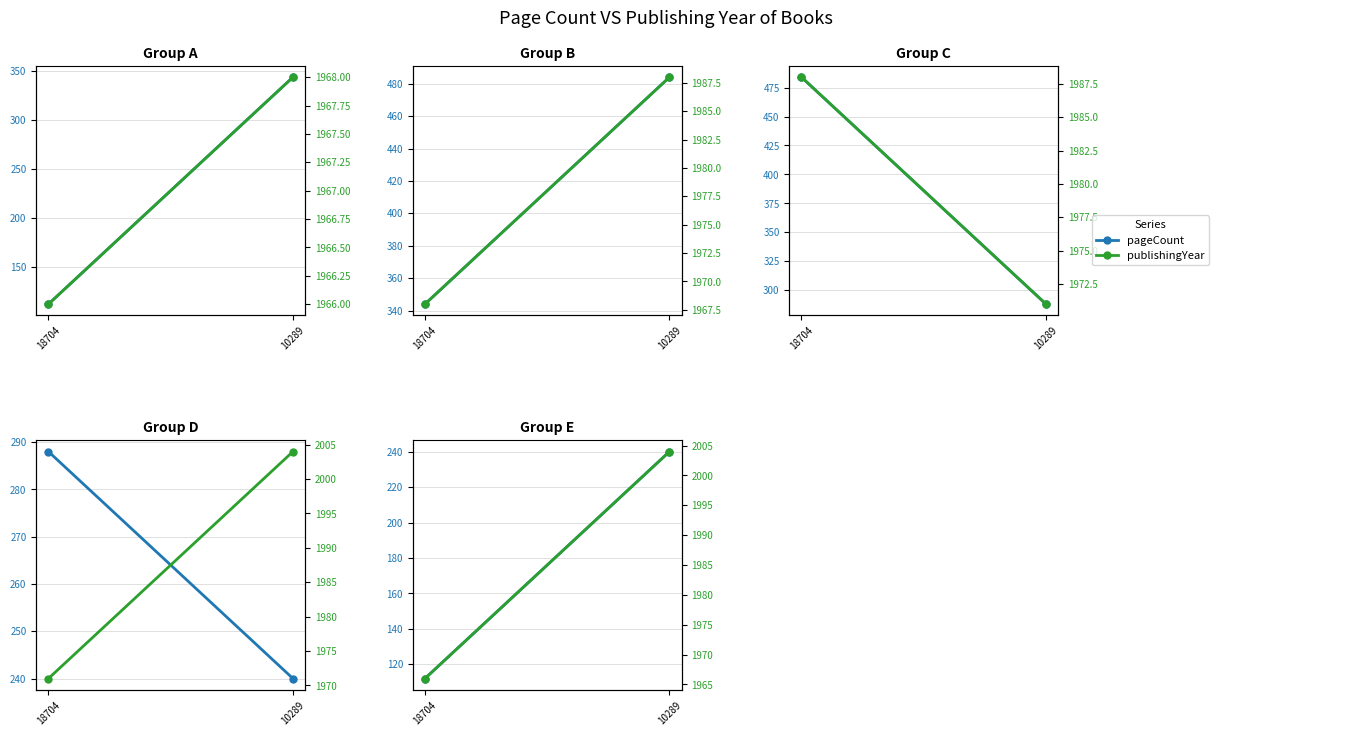

Rank the categories by publishingYear value from lowest to highest.

18704, 10289